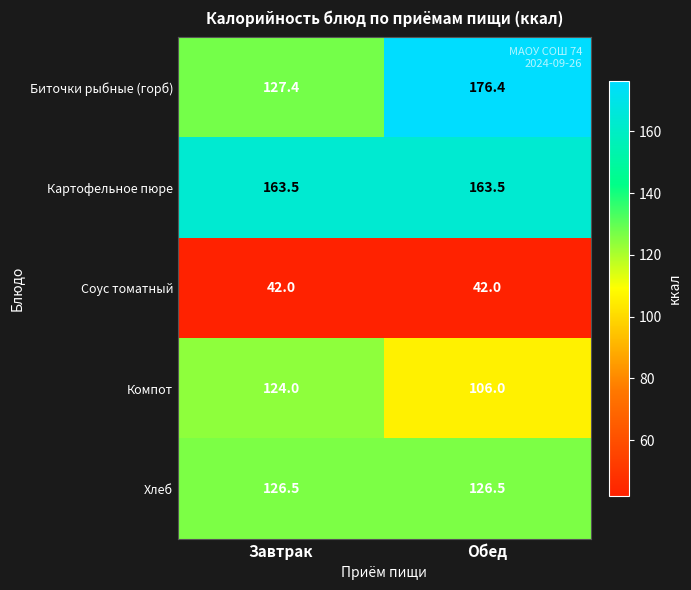

True or false: Соус томатный has a value of 42.0 at Обед.

True